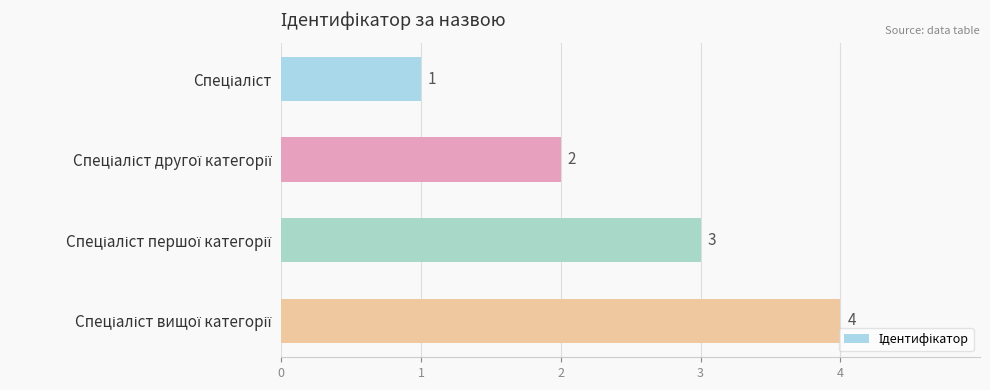

Count the values in the range 2 to 4.

3